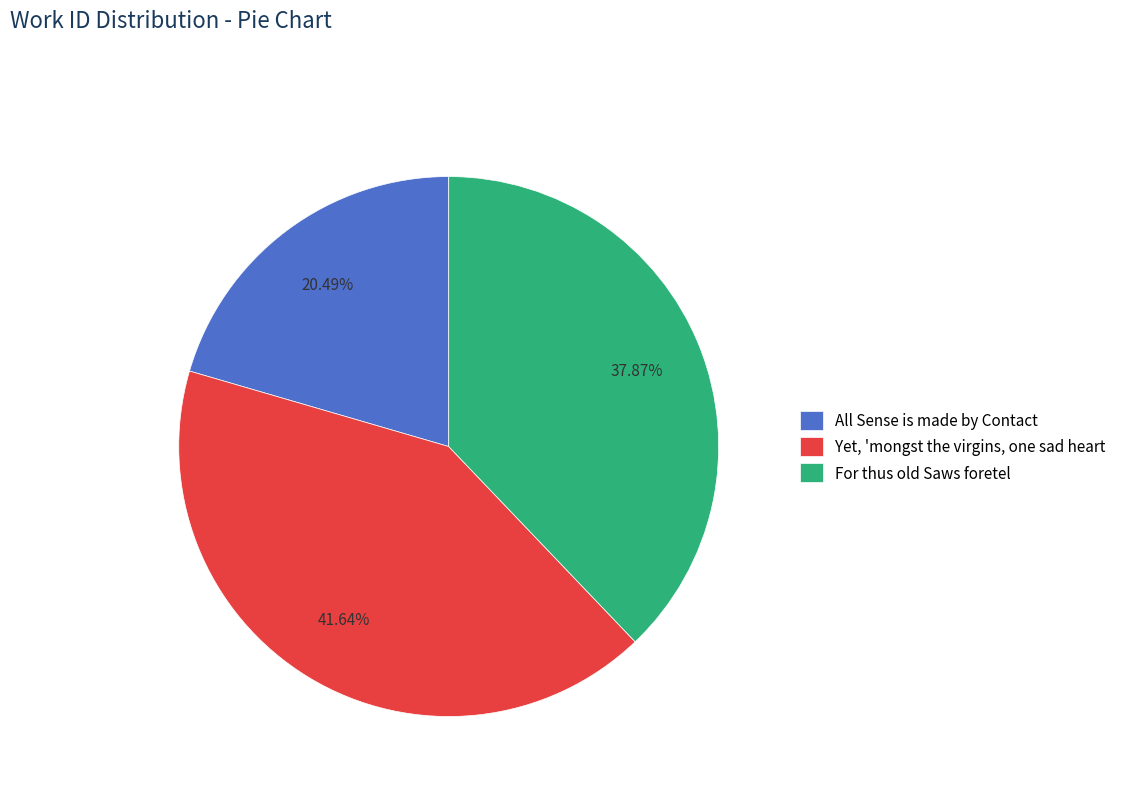

Is All Sense is made by Contact the majority of the pie?

No